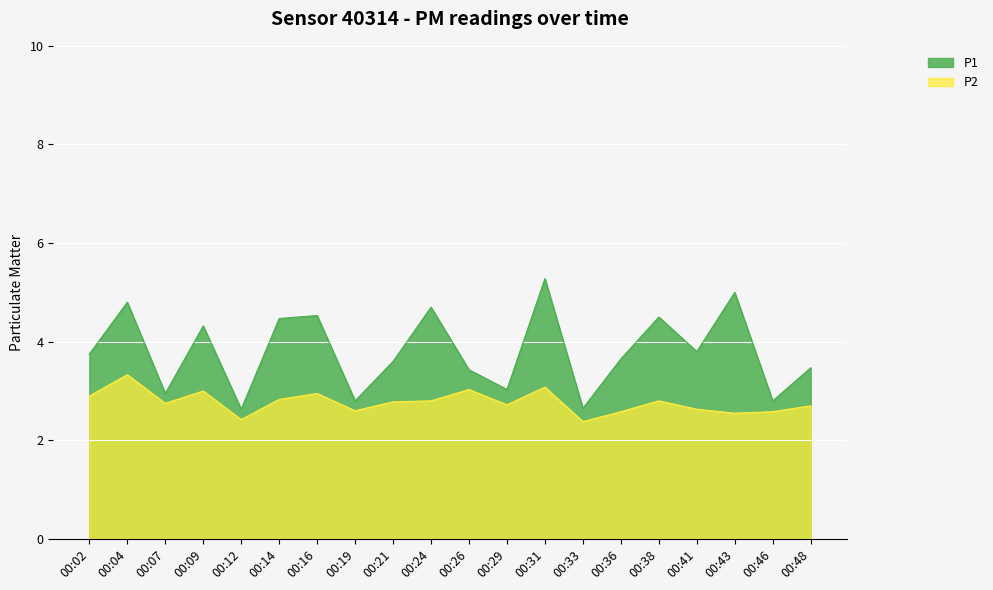

At which category does P1 reach its first local valley?

00:07